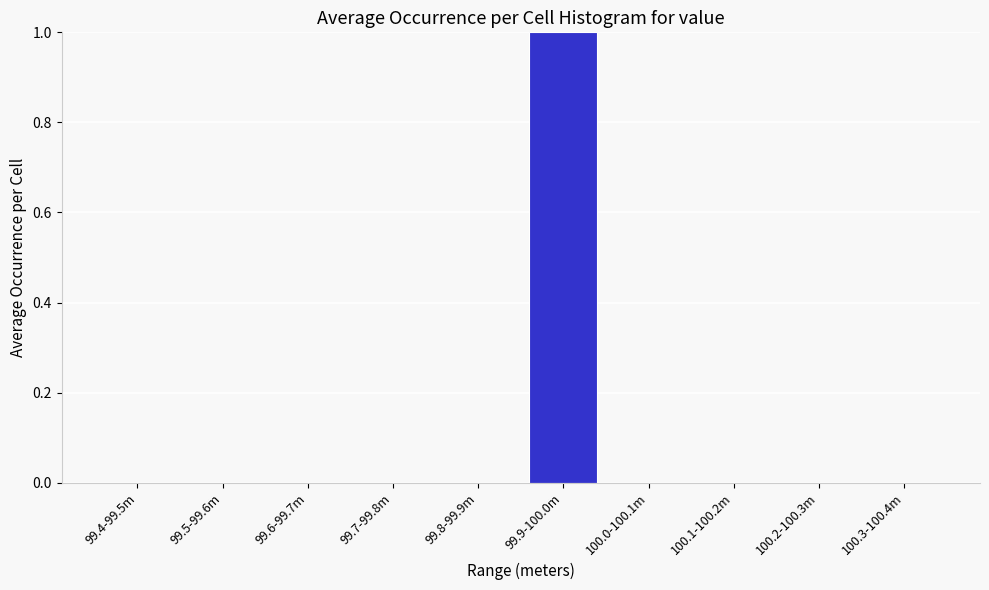

Reading left to right, what are all the values shown in this chart?

99.4-99.5m=0	99.5-99.6m=0	99.6-99.7m=0	99.7-99.8m=0	99.8-99.9m=0	99.9-100.0m=1	100.0-100.1m=0	100.1-100.2m=0	100.2-100.3m=0	100.3-100.4m=0